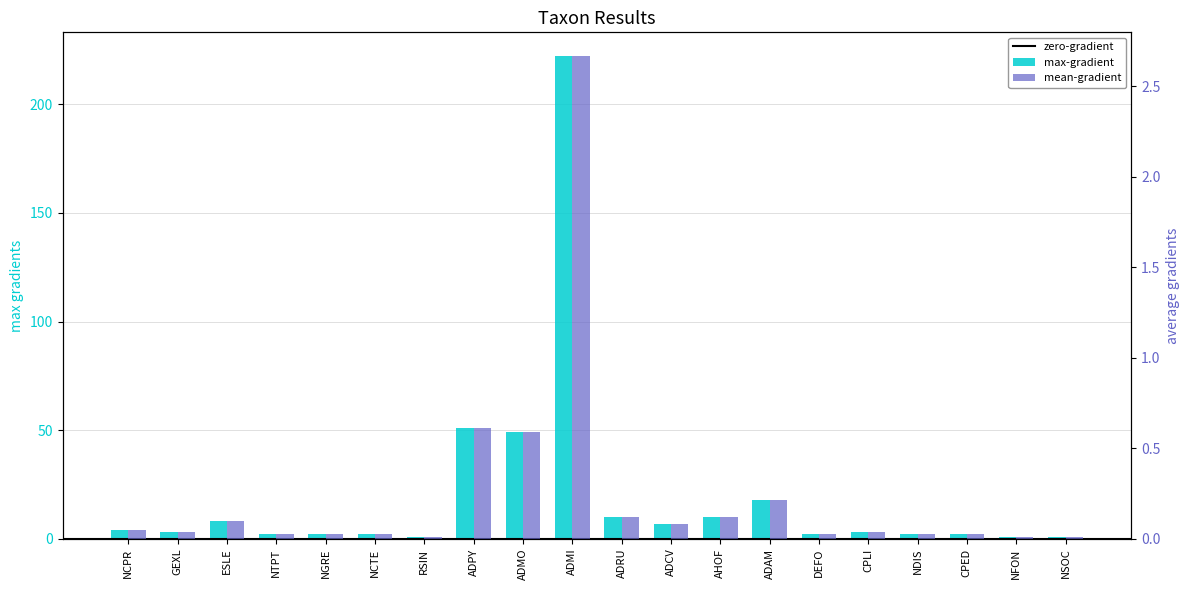

Count the number of categories in the chart.

20